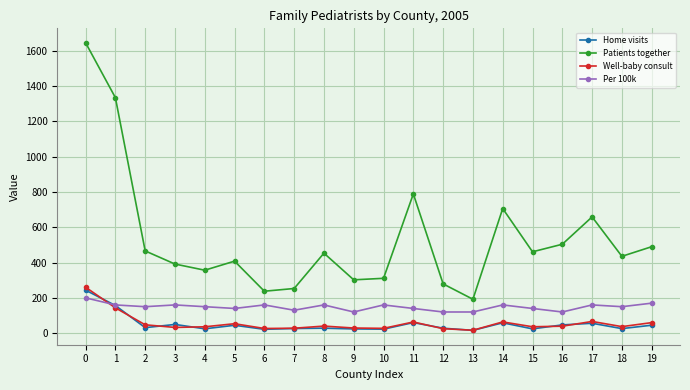

How many interior local peaks does the Patients together series have?

5